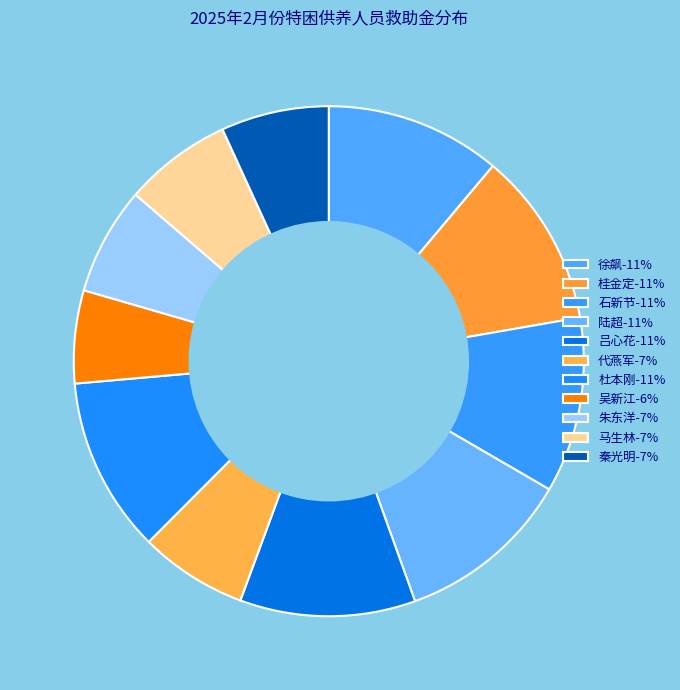

Does any single category account for the majority?

No